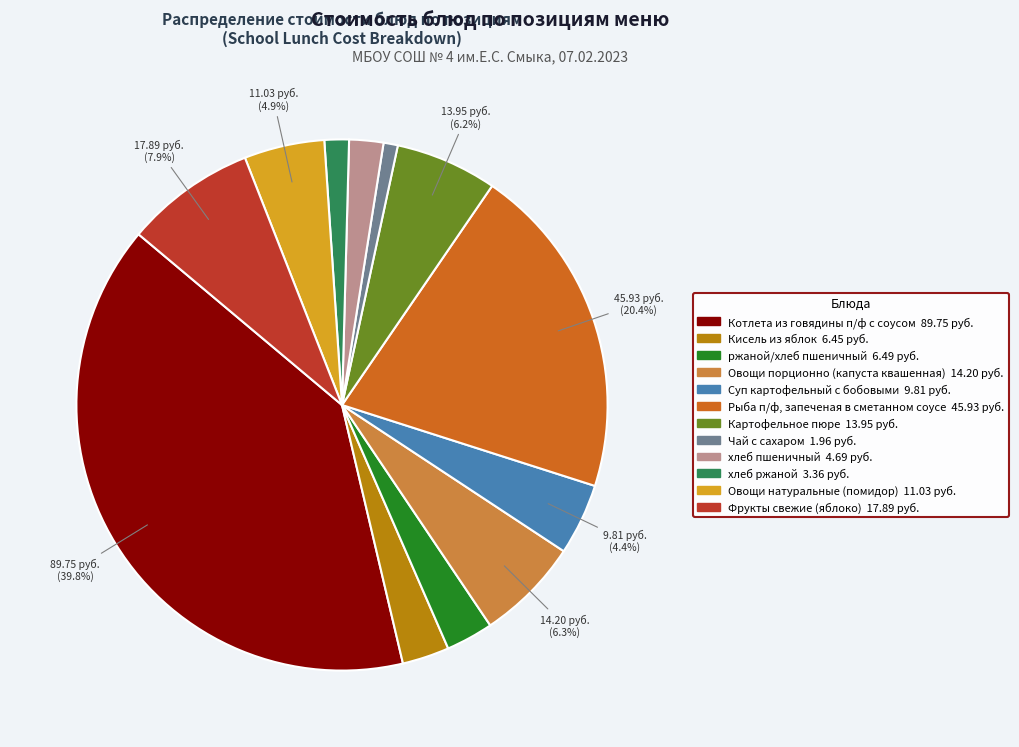

Count the number of slices in the pie.

12